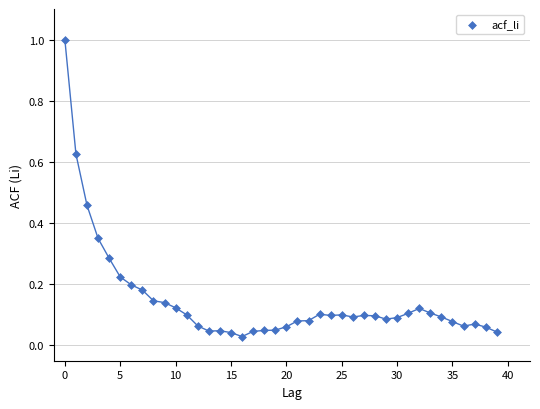

What is the range of Y values (max minus min)?

1.0